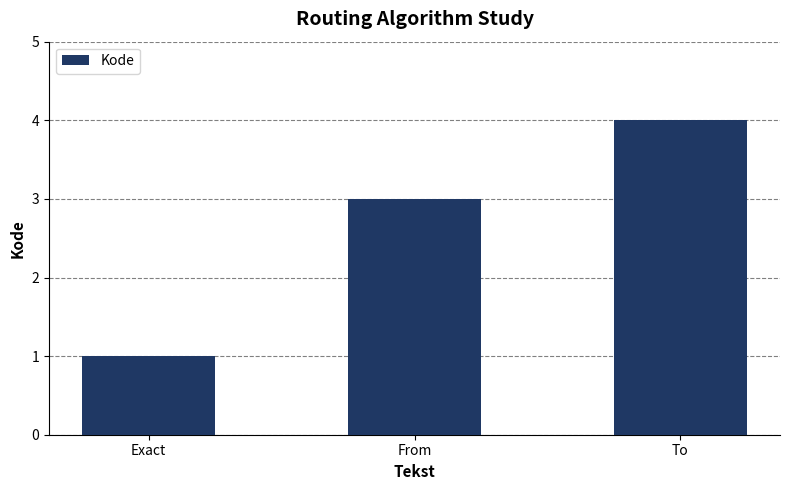

How many values are below 3?

1